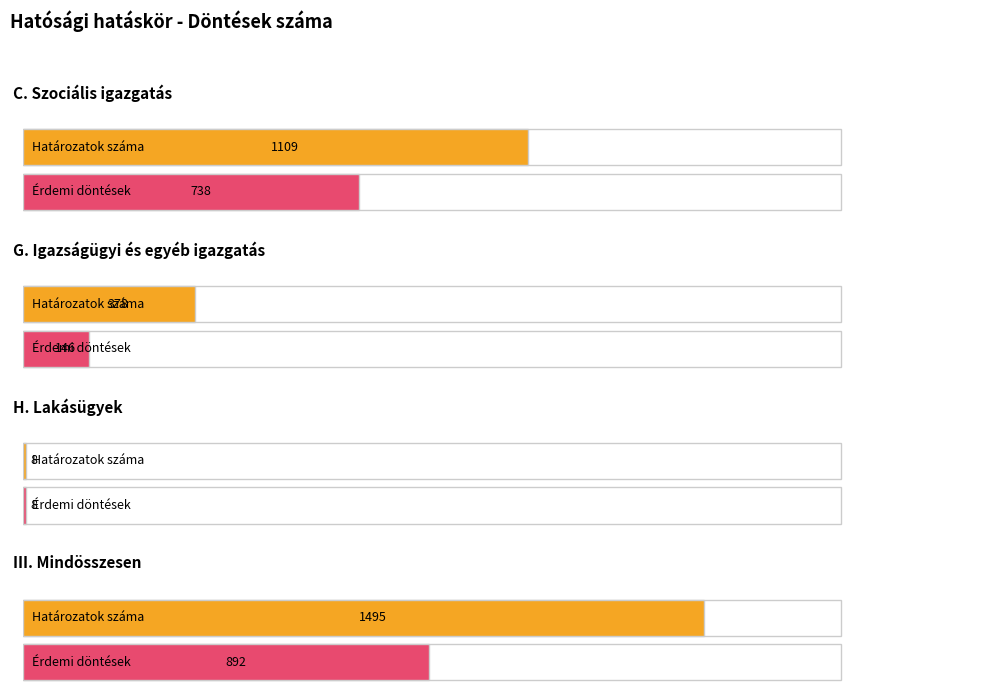

True or false: Érdemi döntések and Határozatok száma cross at least once.

False